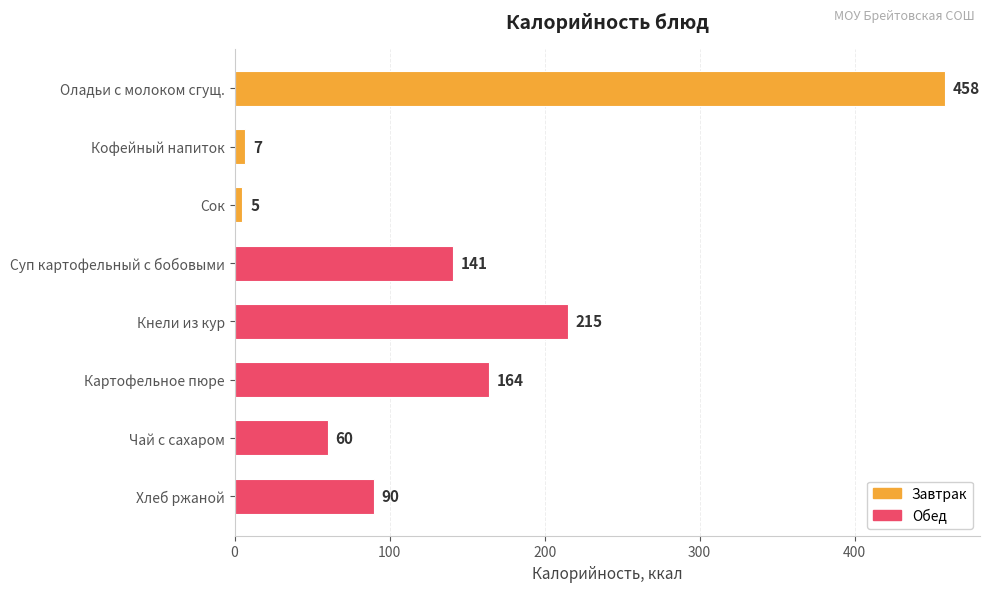

What is the change in value from Картофельное пюре to Хлеб ржаной?

-74